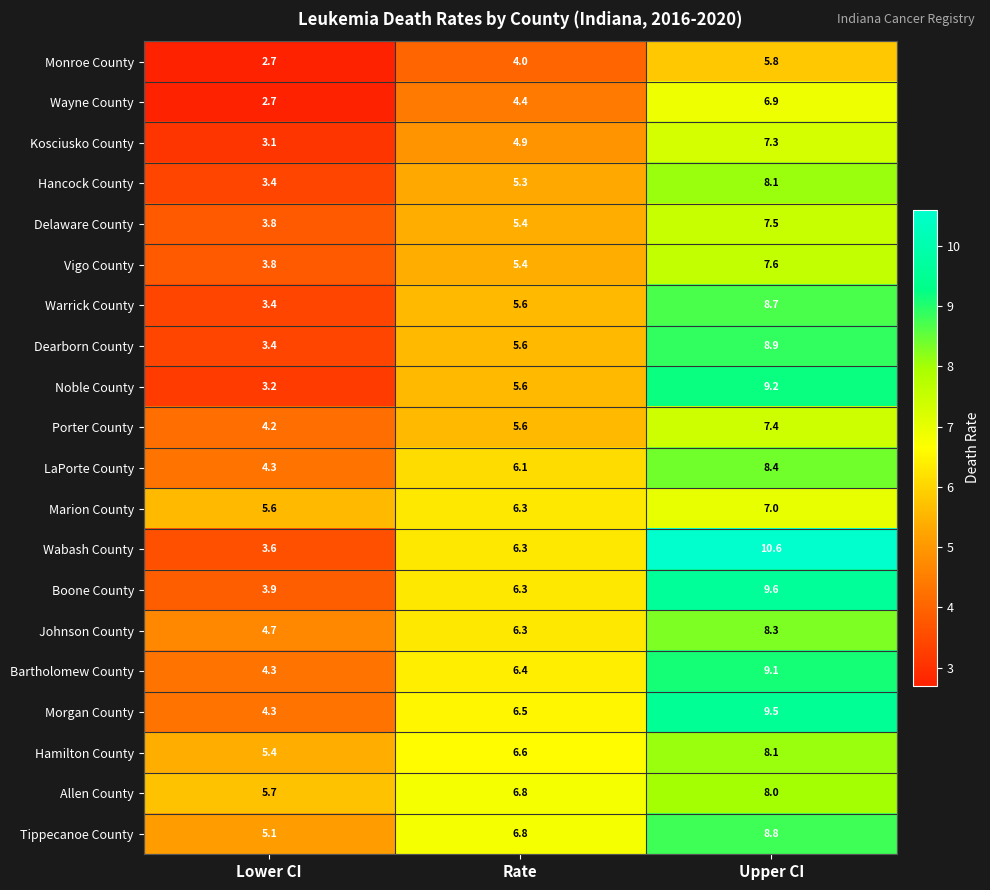

What is the average value of the Johnson County series?

6.4